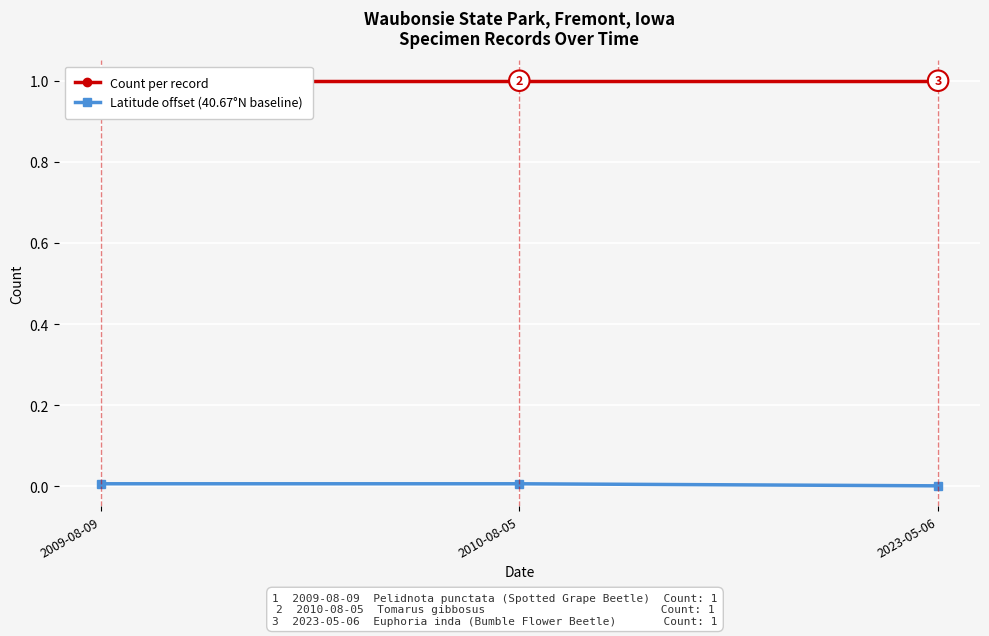

Rank the categories by Latitude offset (40.67°N baseline) value from highest to lowest.

2009-08-09, 2010-08-05, 2023-05-06